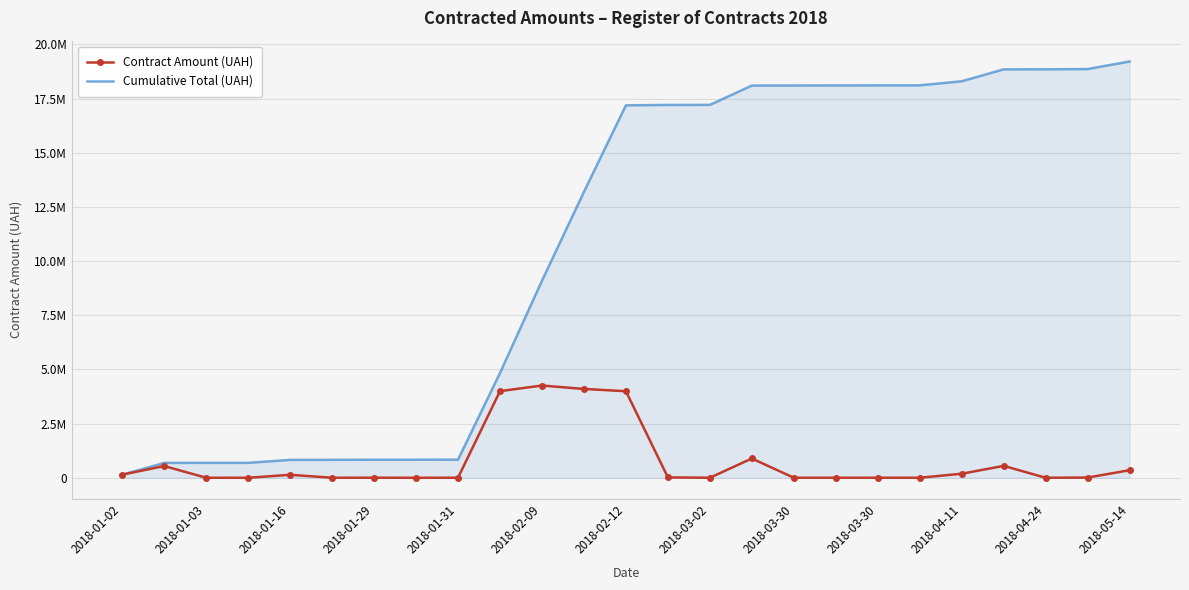

What are all the series names shown in the legend?

Contract Amount (UAH), Cumulative Total (UAH)